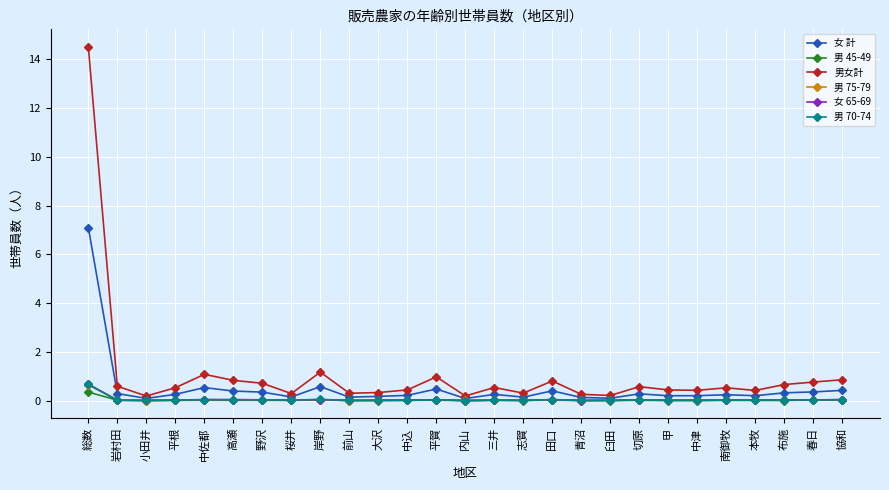

What are all the series names shown in the legend?

女 計, 男 45-49, 男女計, 男 75-79, 女 65-69, 男 70-74